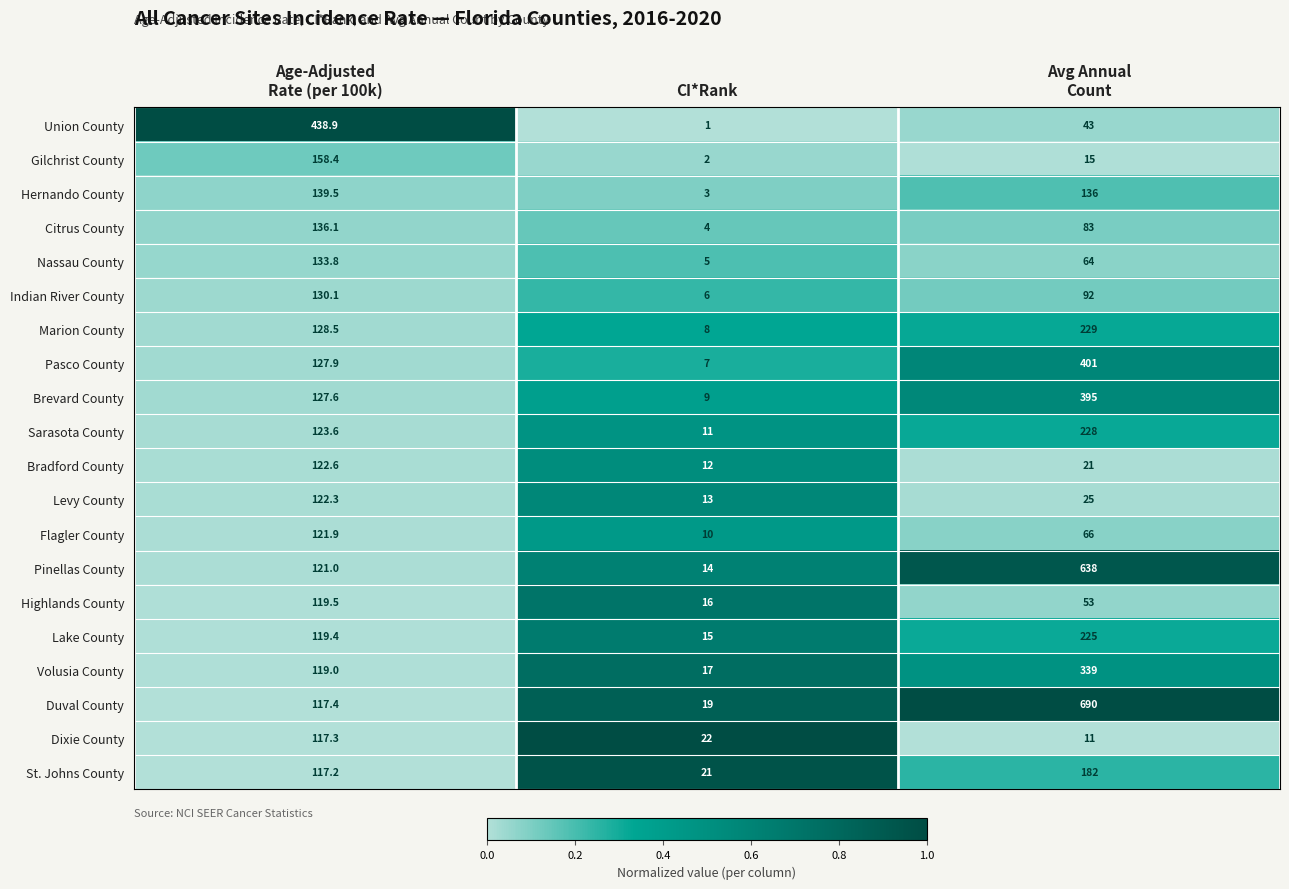

Is it true that Duval County equals 19.0 at CI*Rank?

True